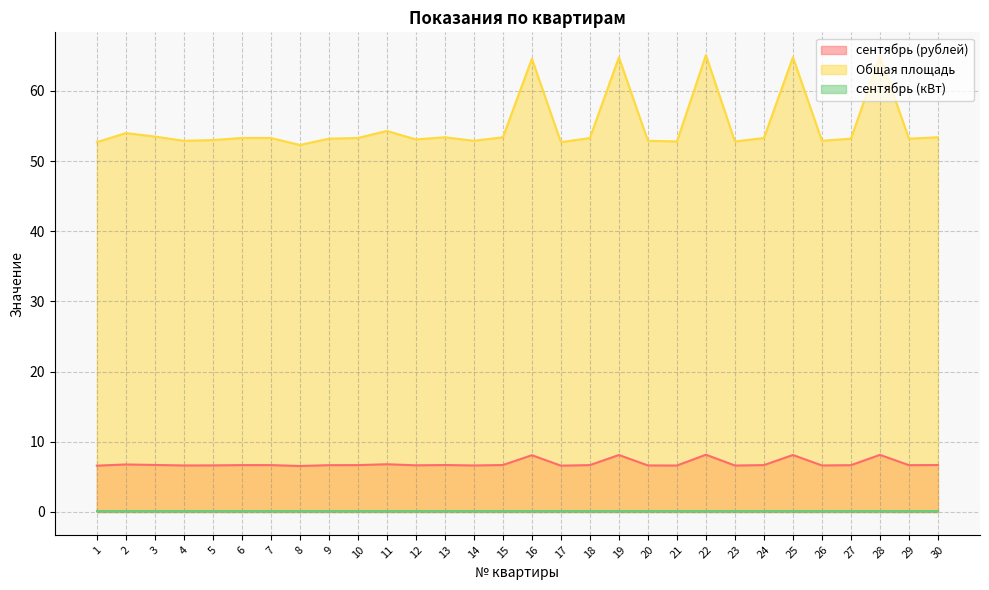

What is the sum of the сентябрь (рублей) values at 4 and 18?

13.3